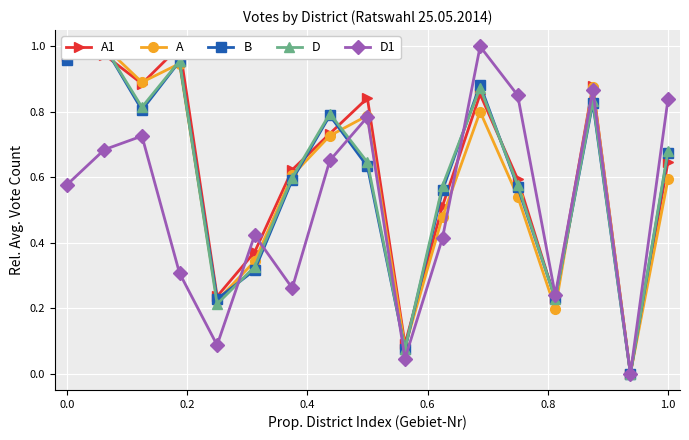

True or false: D1 has a value of 0.3 at 1.0.

False